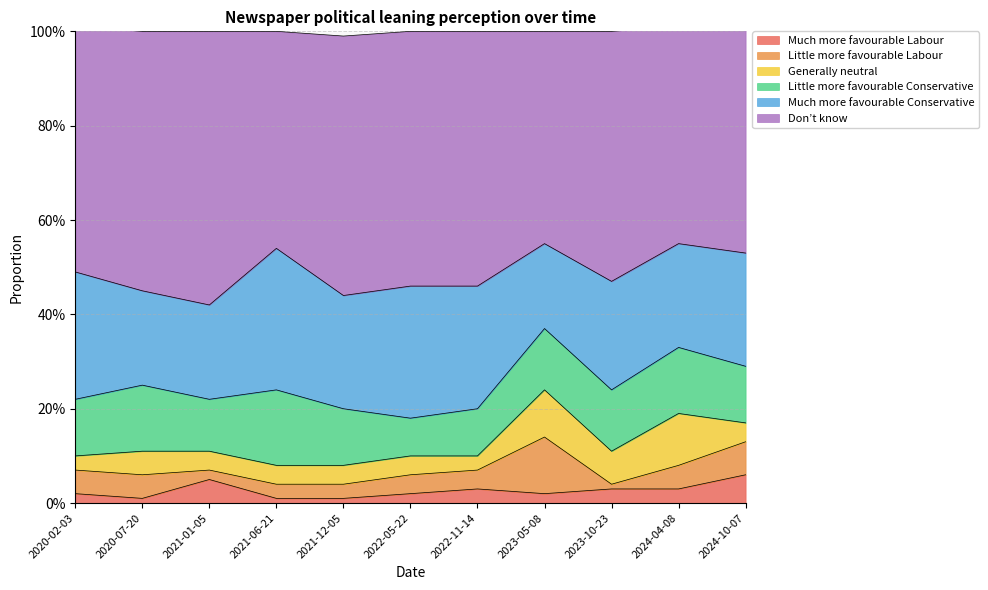

What is the highest value of the Generally neutral series?

0.1